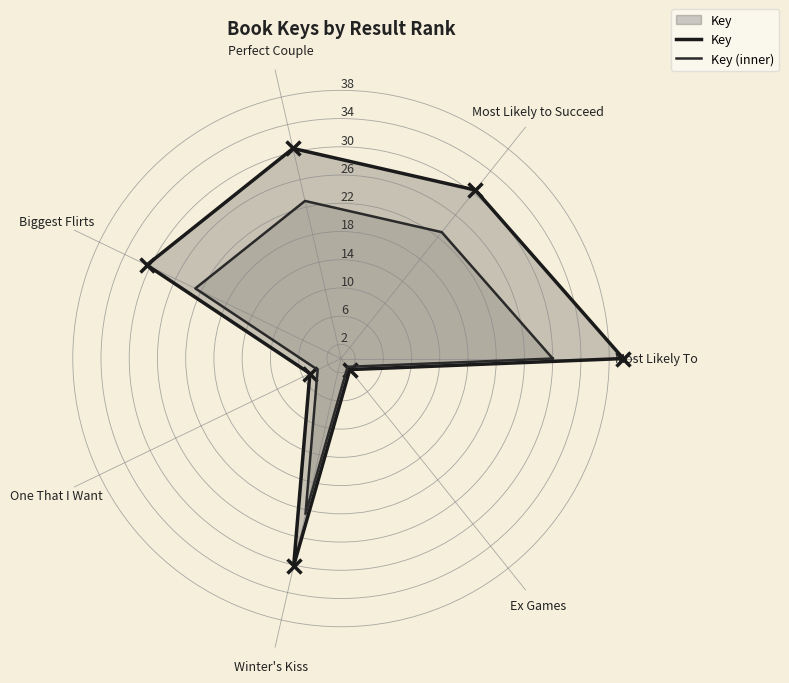

True or false: Key has more than 0 points higher than both neighbors.

True